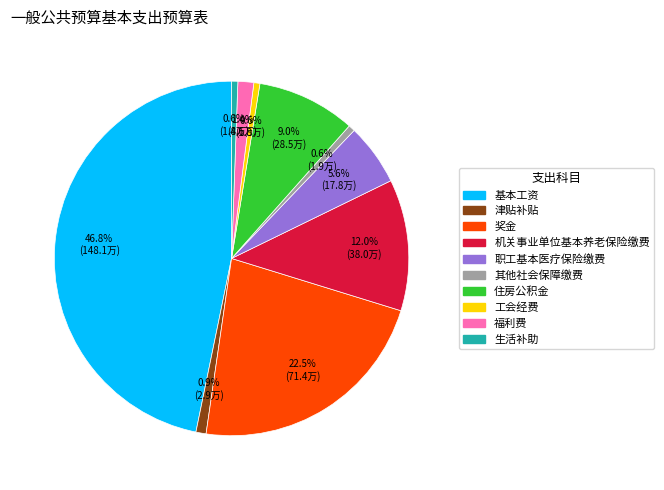

What is the total percentage of 奖金 and 住房公积金?

31.5%